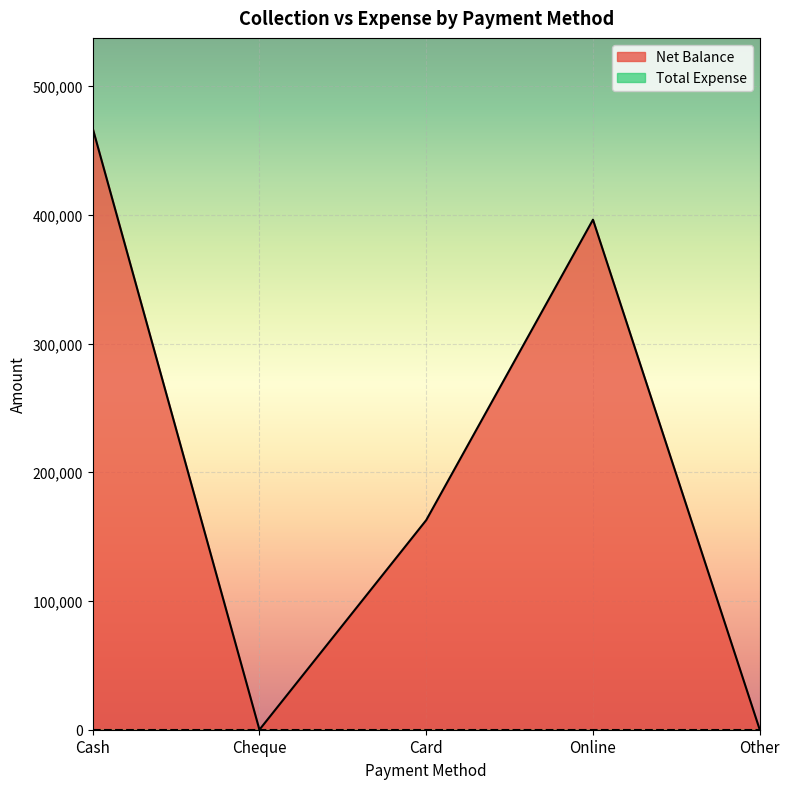

List the labels in order of value, smallest first.

Cheque, Other, Card, Online, Cash